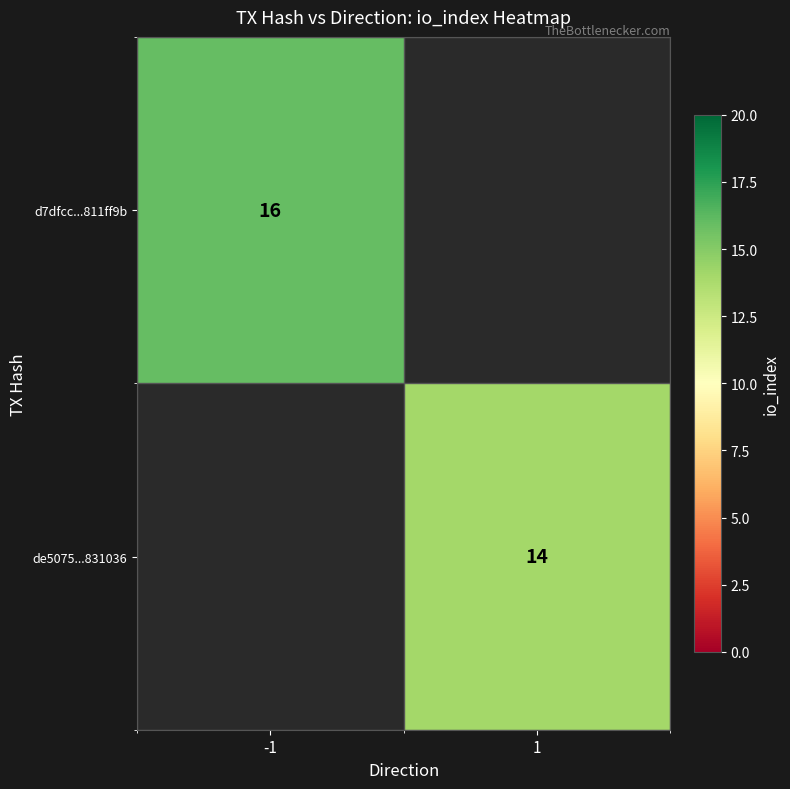

Is the value of d7dfcc...811ff9b at -1 greater than the value of de5075...831036 at 1?

Yes